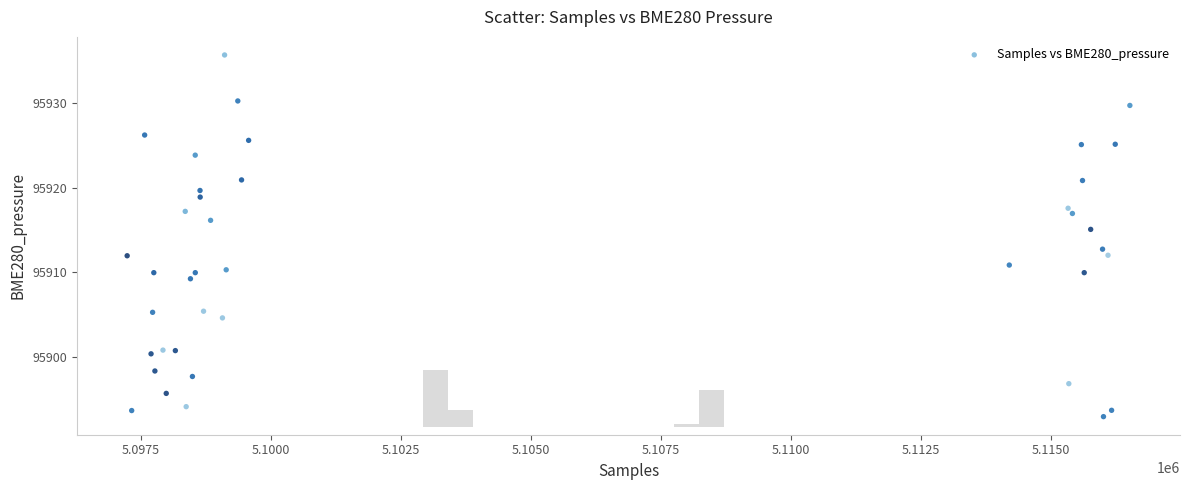

What is the range of X values (max minus min)?

19268.0